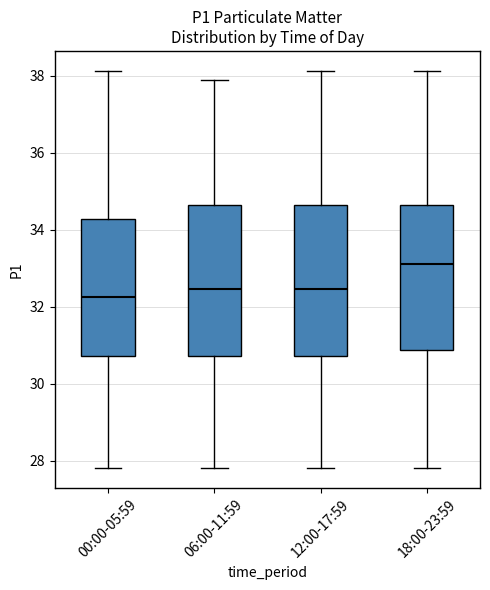

Where does the upper whisker of the box for 06:00-11:59 end on the y-axis? The values are not printed on the chart, so give them approximately, as read against the axis.

38.0